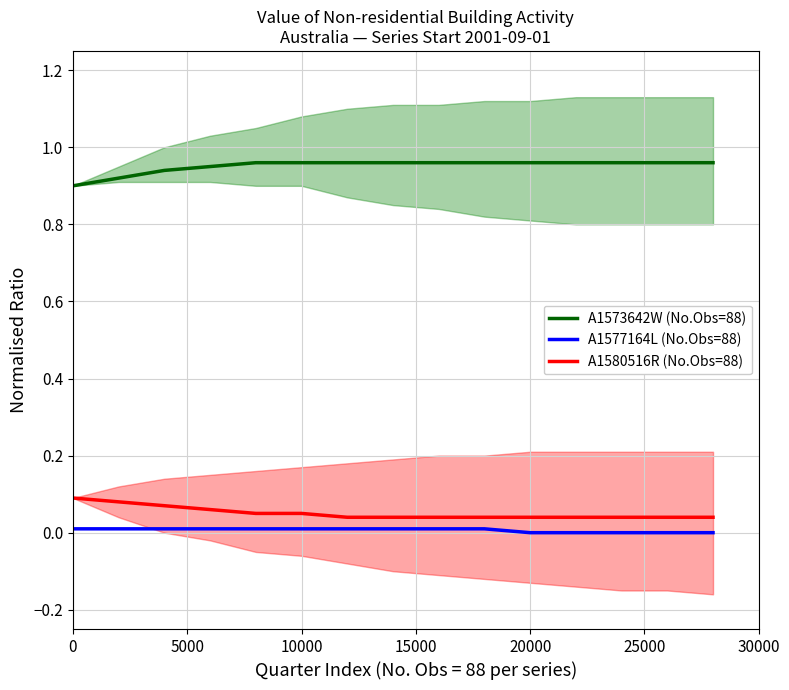

The value of A1580516R (No.Obs=88) at 0 is 0.2. True or false?

False